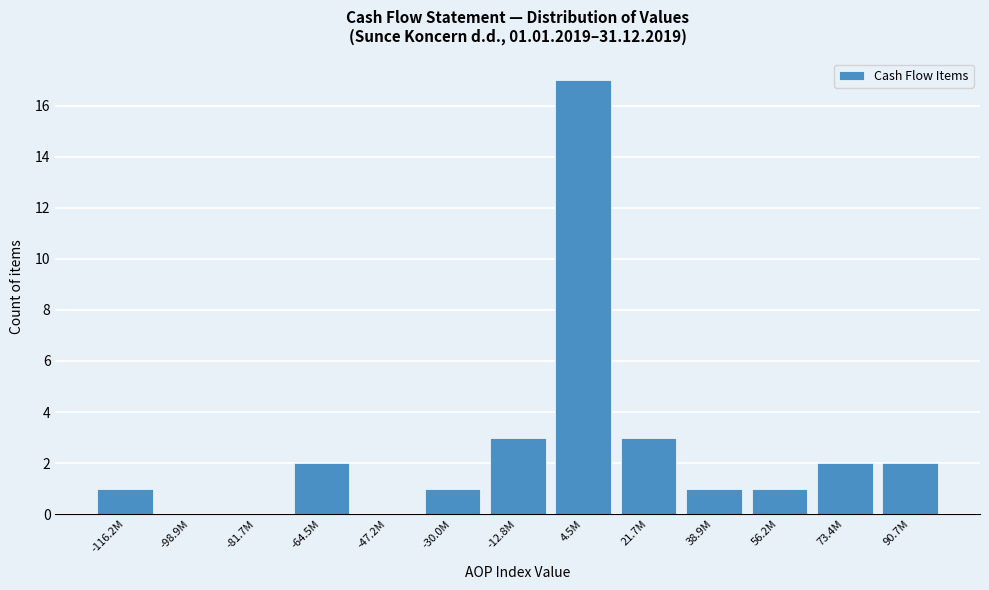

Reading left to right, extract all data points from this chart.

-116.2M=1	-98.9M=0	-81.7M=0	-64.5M=2	-47.2M=0	-30.0M=1	-12.8M=3	4.5M=17	21.7M=3	38.9M=1	56.2M=1	73.4M=2	90.7M=2